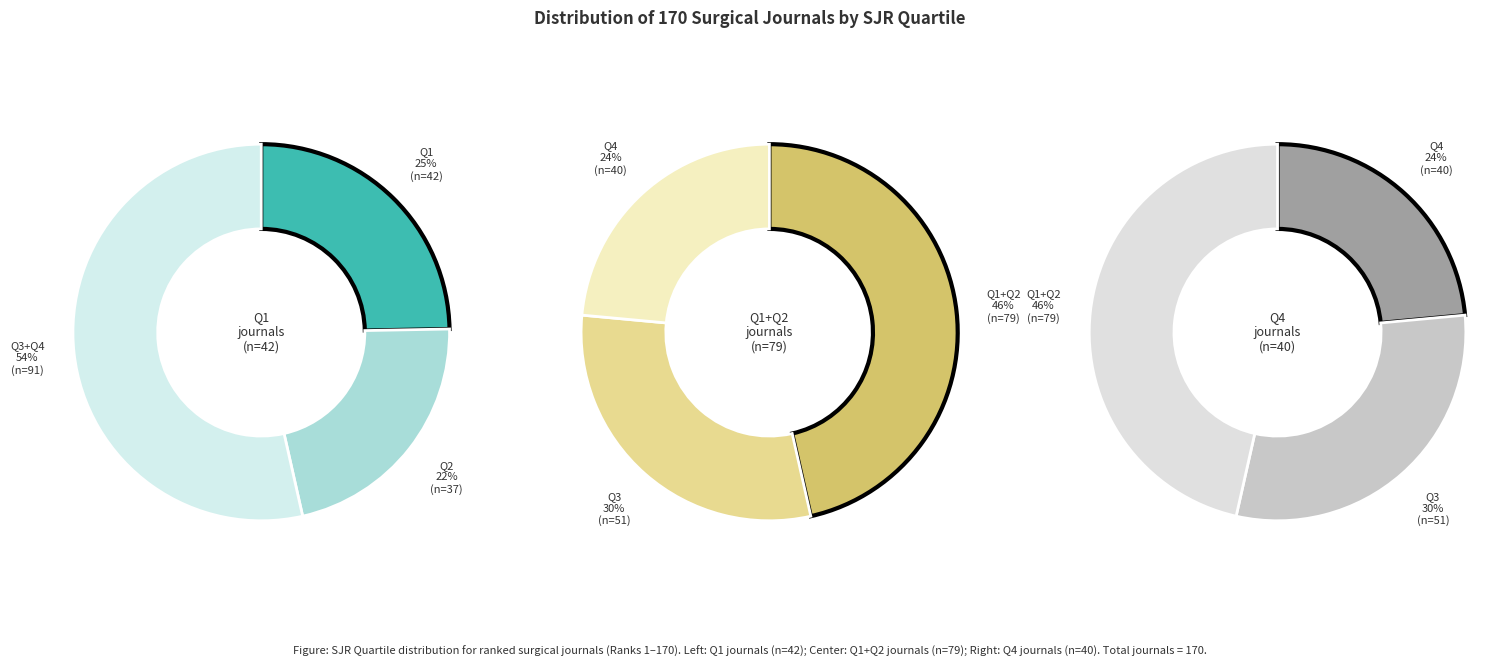

What is the total percentage of Q2 and Q4?

45.3%